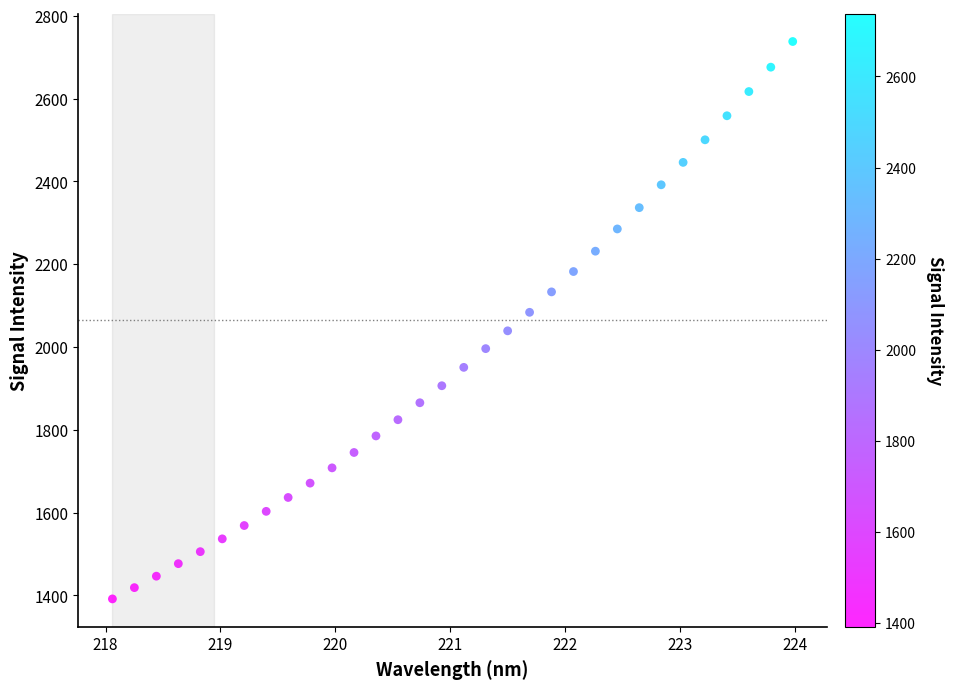

What is the range of Y values (max minus min)?

1346.0